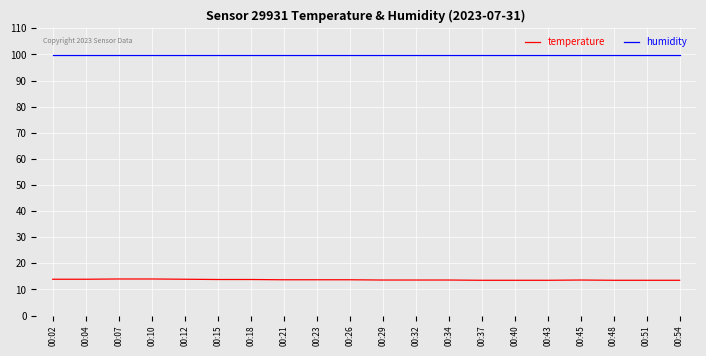

How many lines are shown in the chart?

2